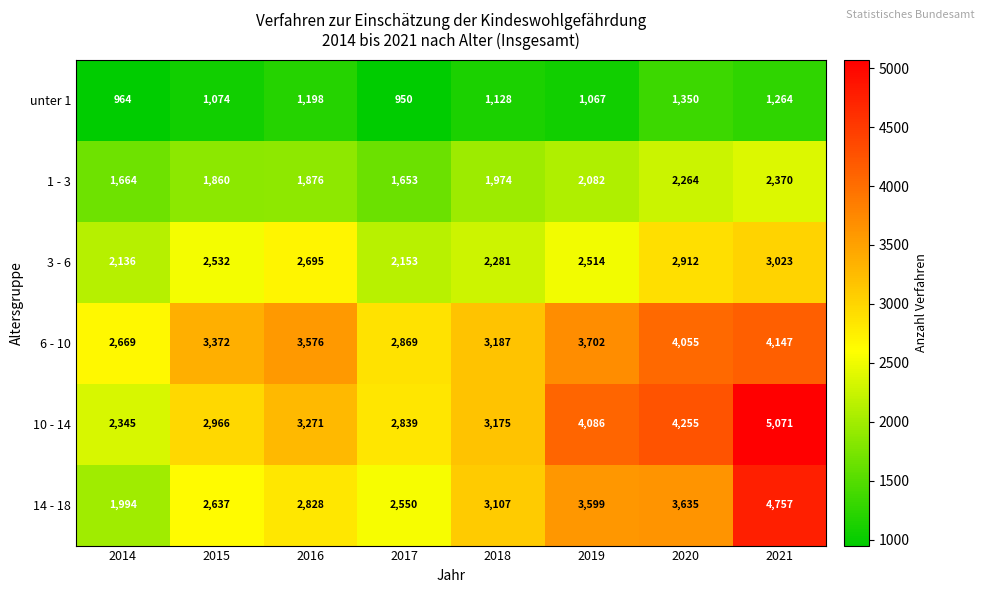

What is the difference between the 3 - 6 values at 2014 and 2019?

378